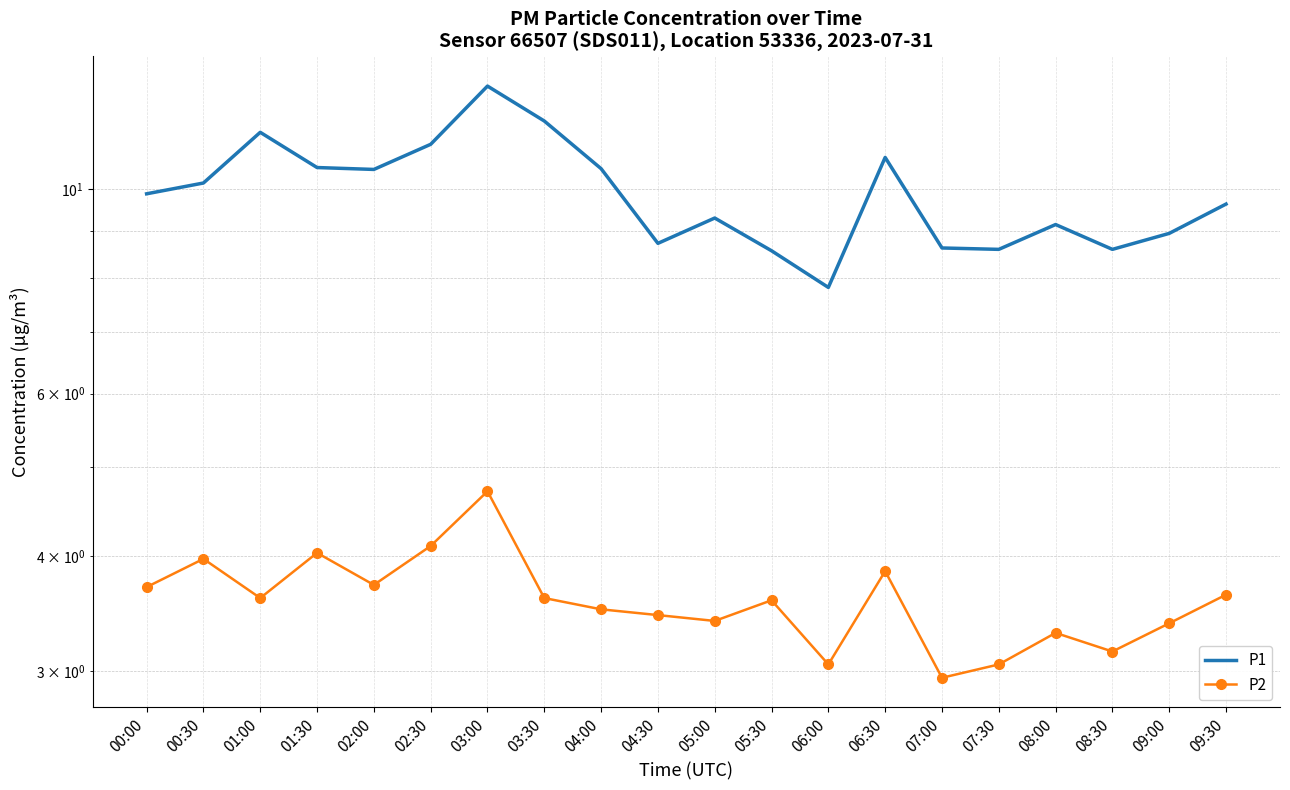

The P2 series shows 6.9 at 02:30. True or false?

False